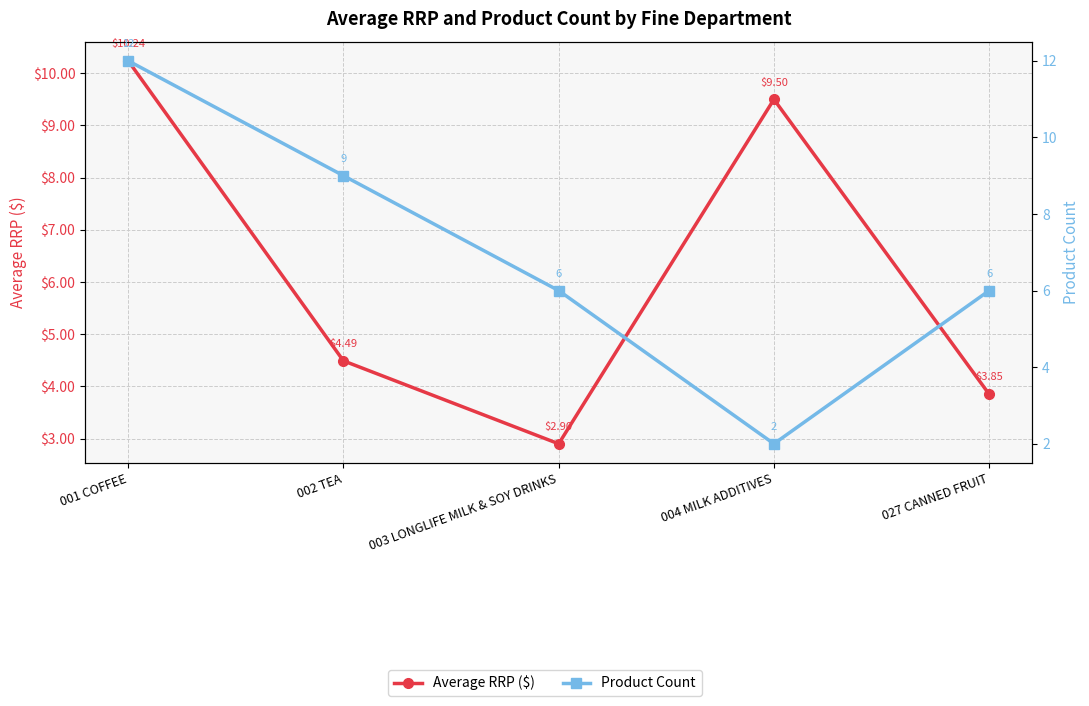

How many times do Product Count and Average RRP ($) cross each other?

2